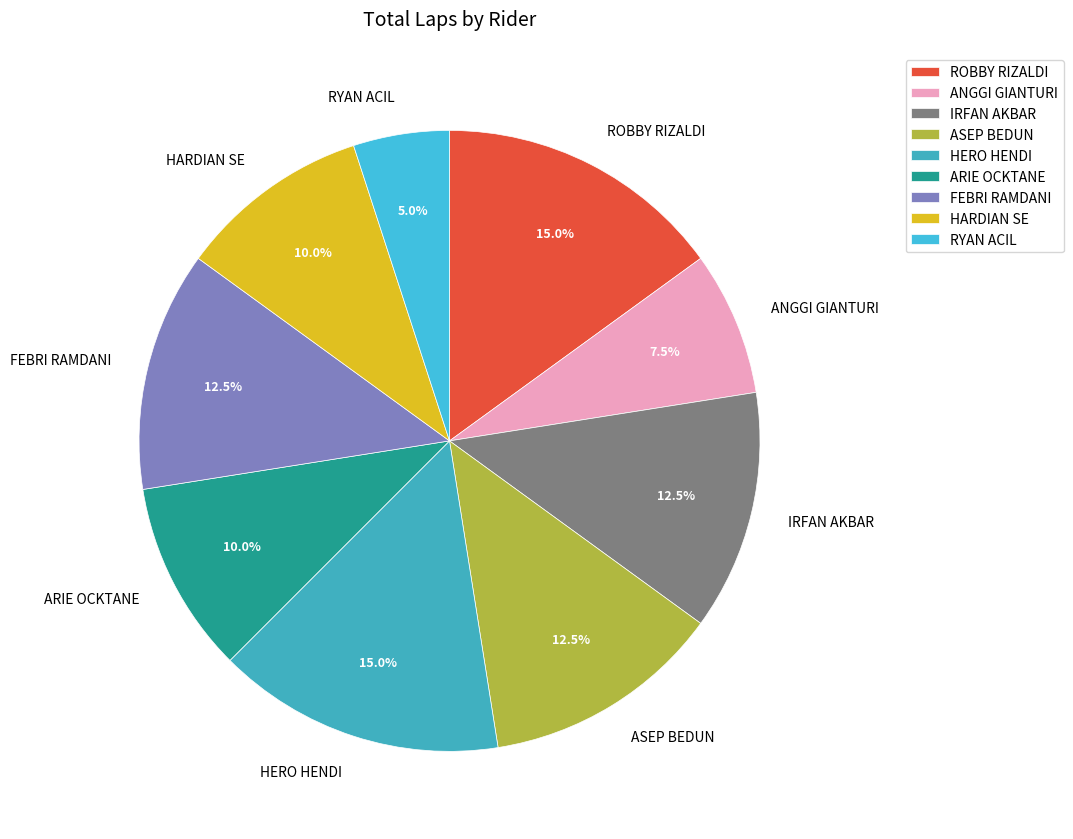

The RYAN ACIL slice represents 1% of the pie. True or false?

False